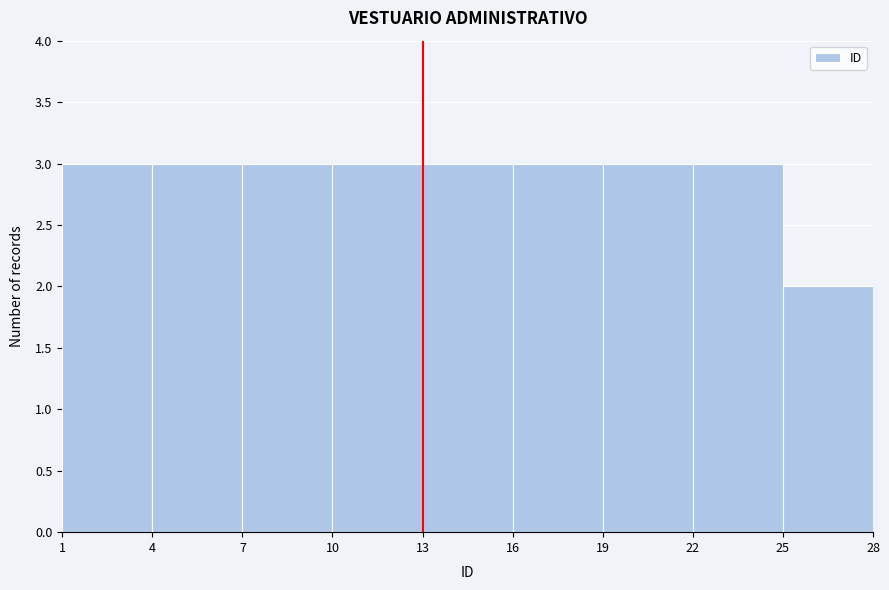

Reading left to right, list every bar in this chart as the range it spans on the x-axis followed by its height. The values are not printed on the chart, so give them approximately, as read against the axis.

1 to 4: 3
4 to 7: 3
7 to 10: 3
10 to 13: 3
13 to 16: 3
16 to 19: 3
19 to 22: 3
22 to 25: 3
25 to 28: 2